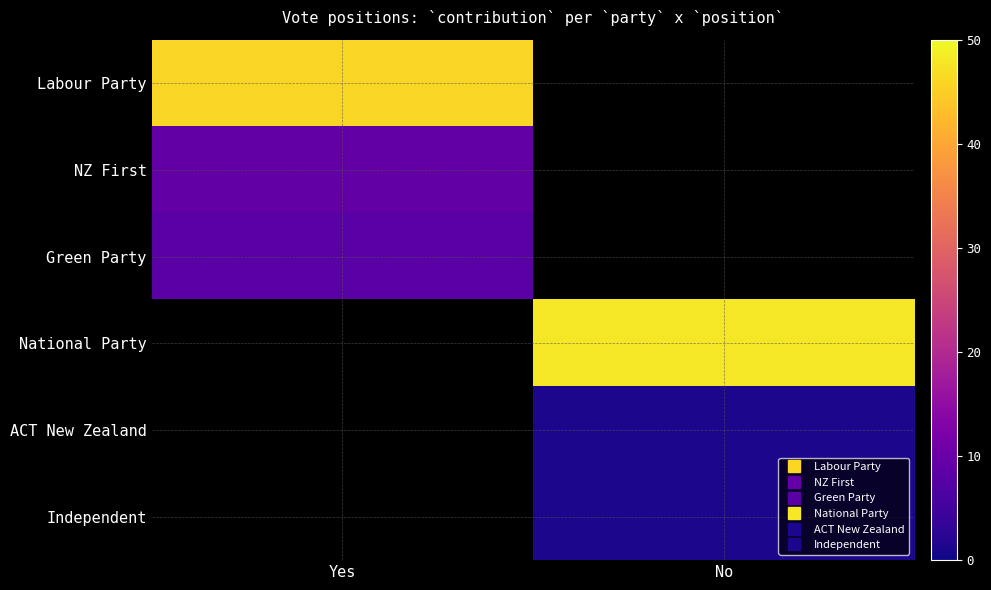

List the series in order of their overall mean, highest first.

Labour Party, NZ First, Green Party, National Party, ACT New Zealand, Independent